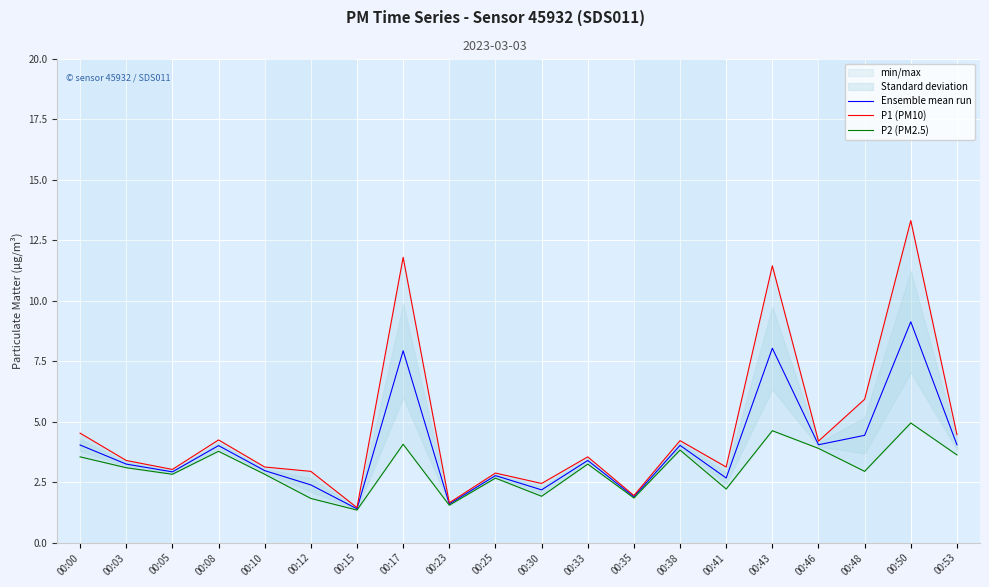

Reading right to left, extract all data points from this chart.

Ensemble mean run: 00:53=4.0	00:50=9.1	00:48=4.4	00:46=4.0	00:43=8.0	00:41=2.7	00:38=4.0	00:35=1.9	00:33=3.4	00:30=2.2	00:25=2.8	00:23=1.6	00:17=7.9	00:15=1.4	00:12=2.4	00:10=3.0	00:08=4.0	00:05=2.9	00:03=3.2	00:00=4.0
P1 (PM10): 00:53=4.5	00:50=13.3	00:48=5.9	00:46=4.2	00:43=11.4	00:41=3.1	00:38=4.2	00:35=1.9	00:33=3.5	00:30=2.5	00:25=2.9	00:23=1.6	00:17=11.8	00:15=1.4	00:12=3.0	00:10=3.1	00:08=4.2	00:05=3.0	00:03=3.4	00:00=4.5
P2 (PM2.5): 00:53=3.6	00:50=5.0	00:48=3.0	00:46=3.9	00:43=4.6	00:41=2.2	00:38=3.8	00:35=1.9	00:33=3.2	00:30=1.9	00:25=2.7	00:23=1.6	00:17=4.1	00:15=1.4	00:12=1.8	00:10=2.8	00:08=3.8	00:05=2.8	00:03=3.1	00:00=3.5